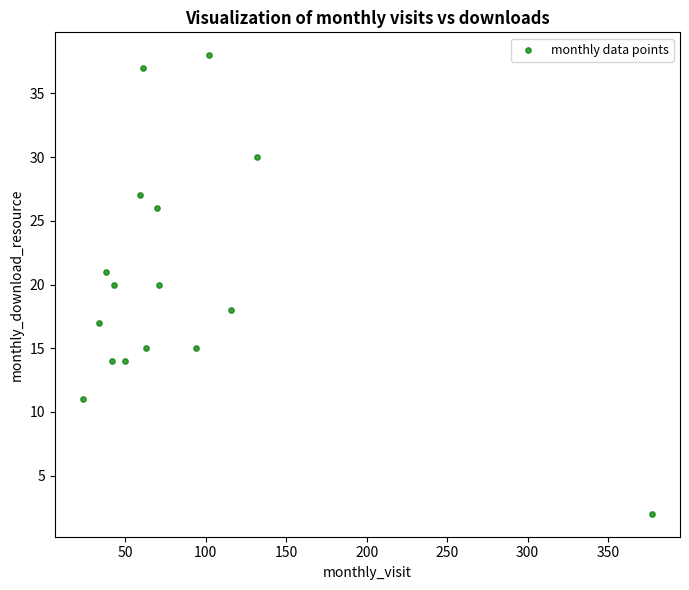

What is the range of Y values (max minus min)?

36